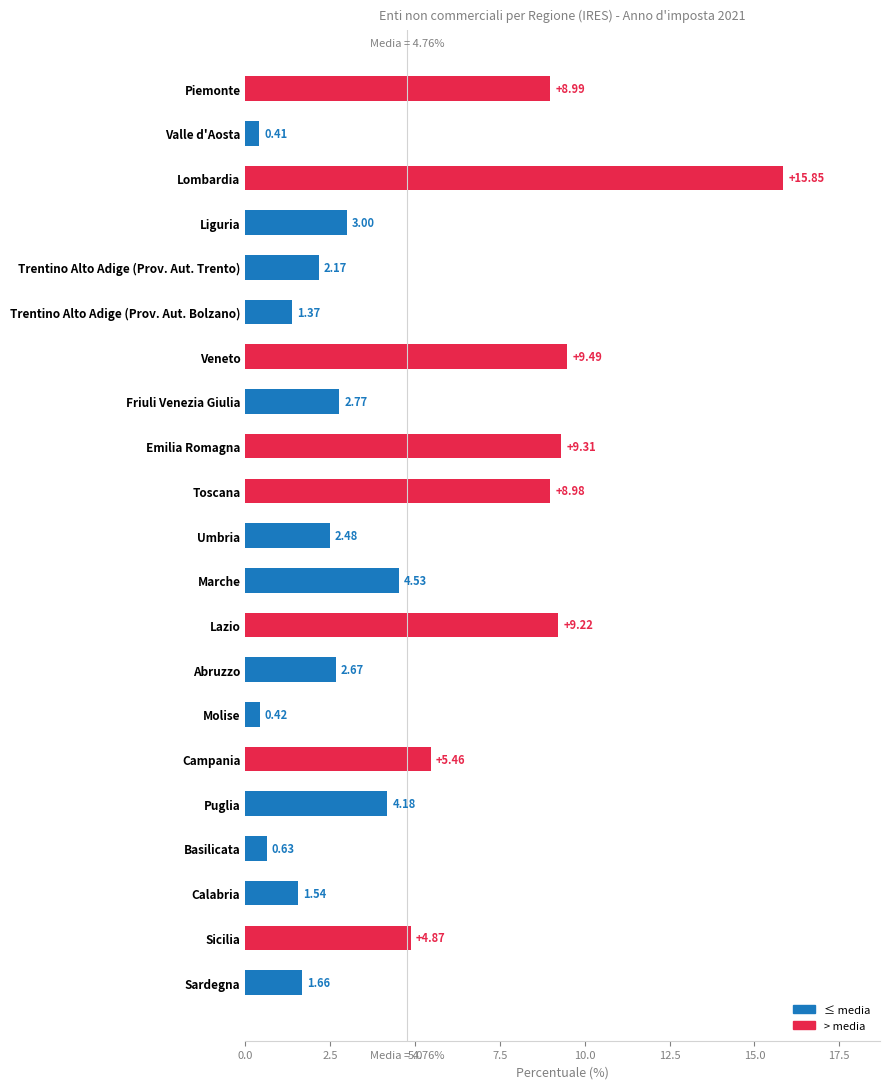

At which category does the chart reach its minimum across all series?

Valle d'Aosta